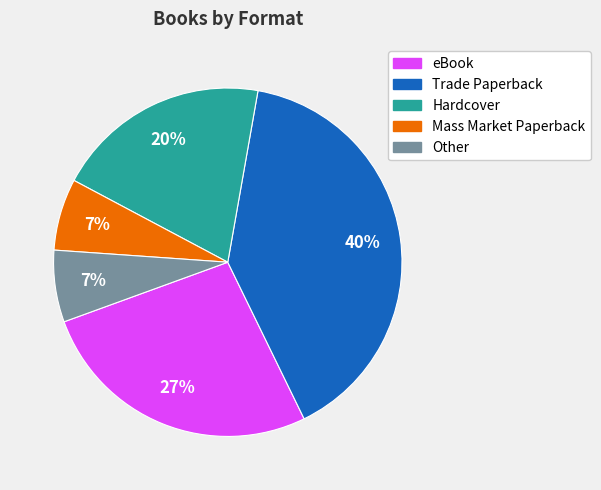

To the nearest percent, what percentage of the pie is Other?

7%